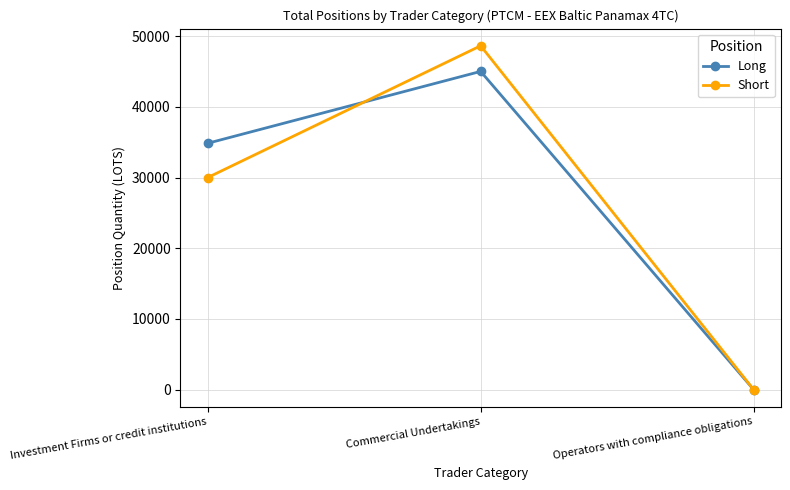

Rank the categories by Long value from lowest to highest.

Operators with compliance obligations, Investment Firms or credit institutions, Commercial Undertakings